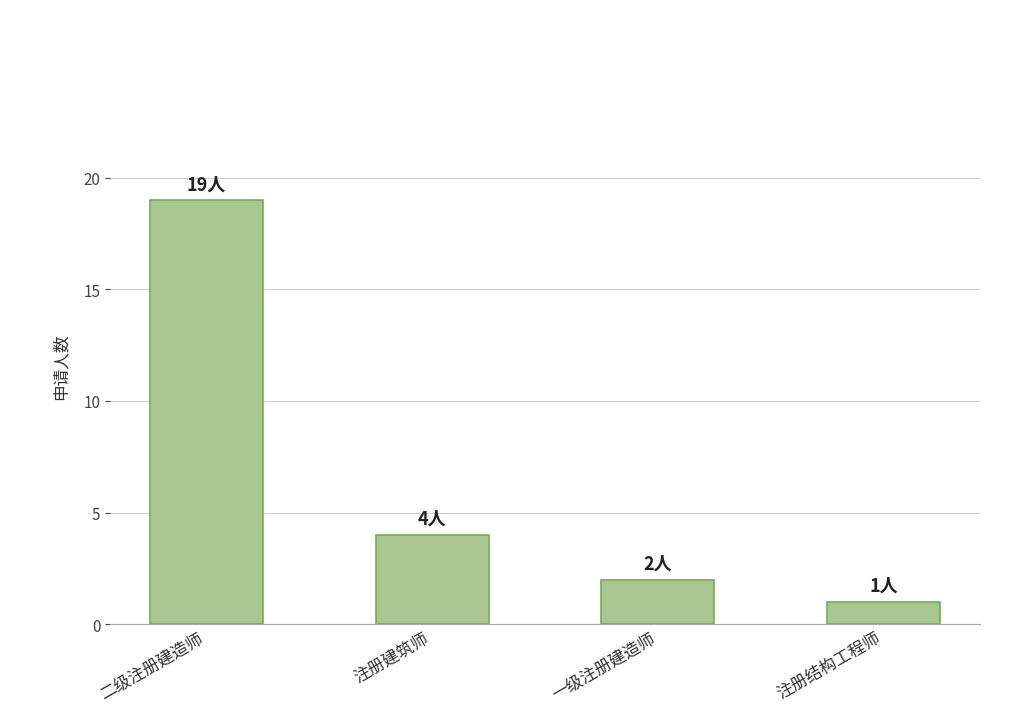

What is the label of the 4th bar from the right?

二级注册建造师